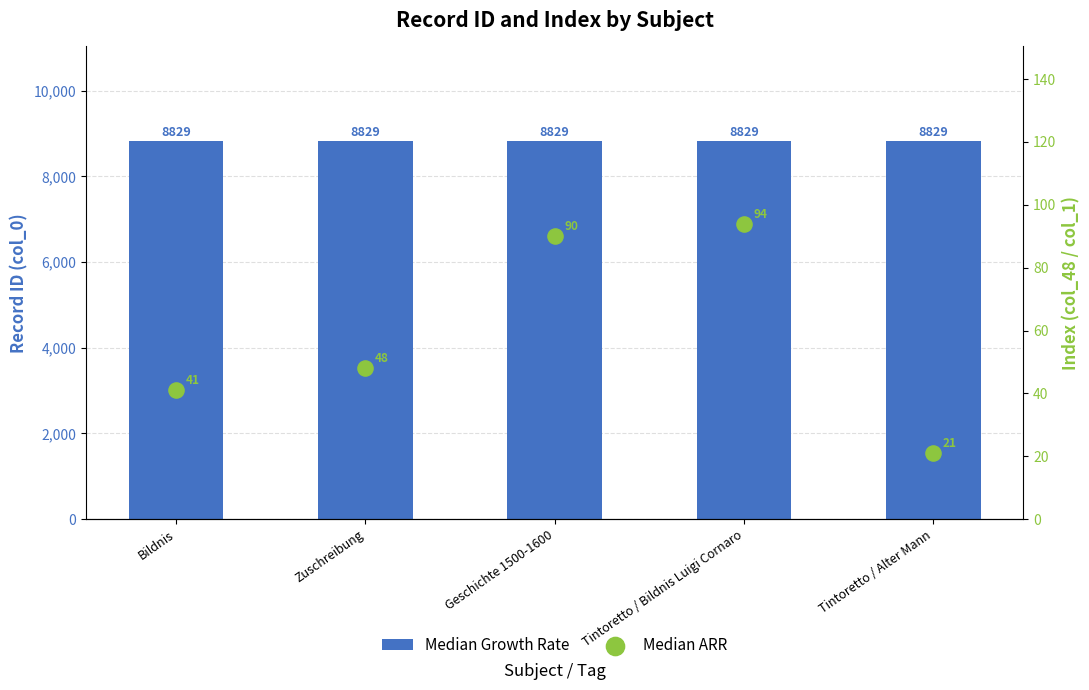

Which series contains the lowest Y value?

Median ARR